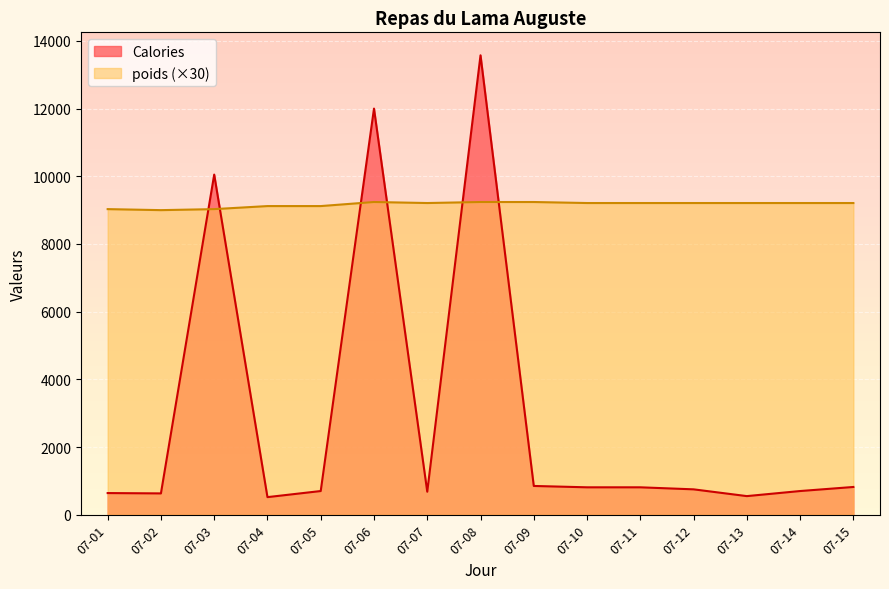

The value of Calories at 07-10 is 810. True or false?

True